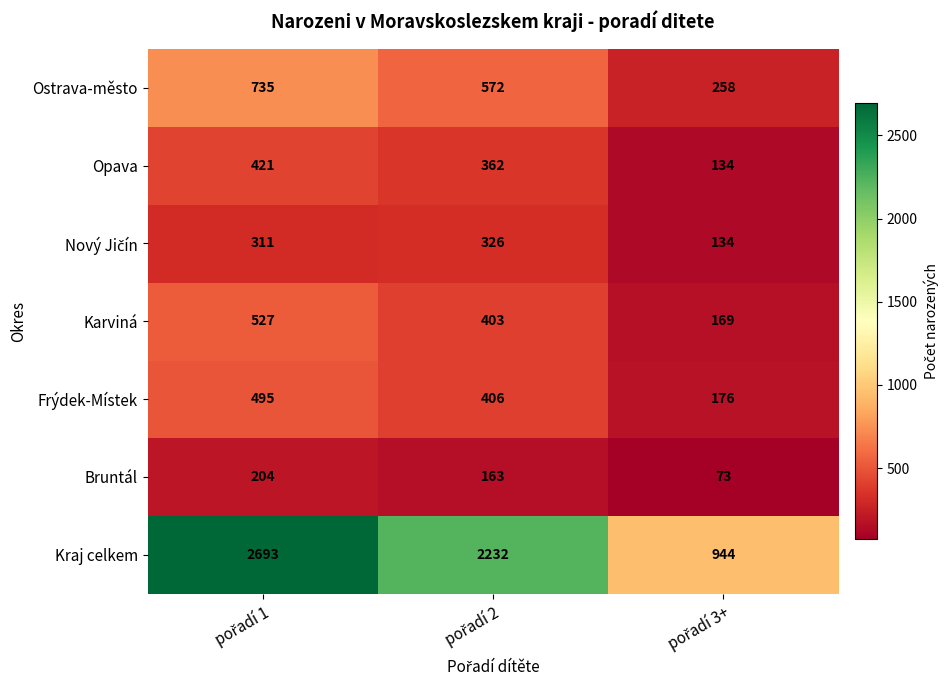

At how many categories does at least one series exceed 425?

3